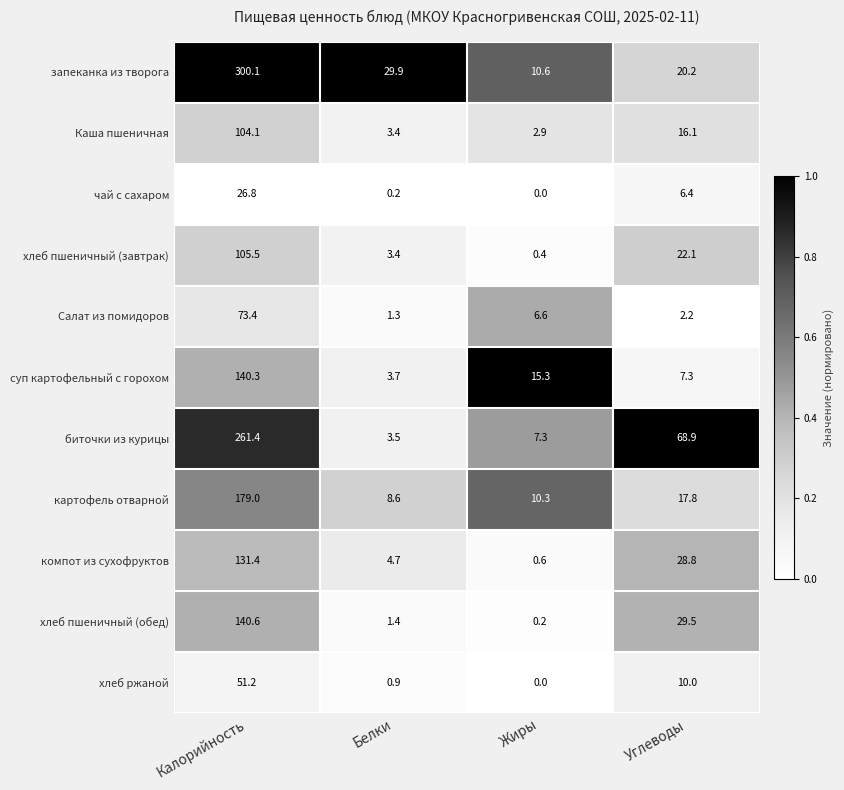

True or false: компот из сухофруктов has a value of 4.7 at Белки.

True